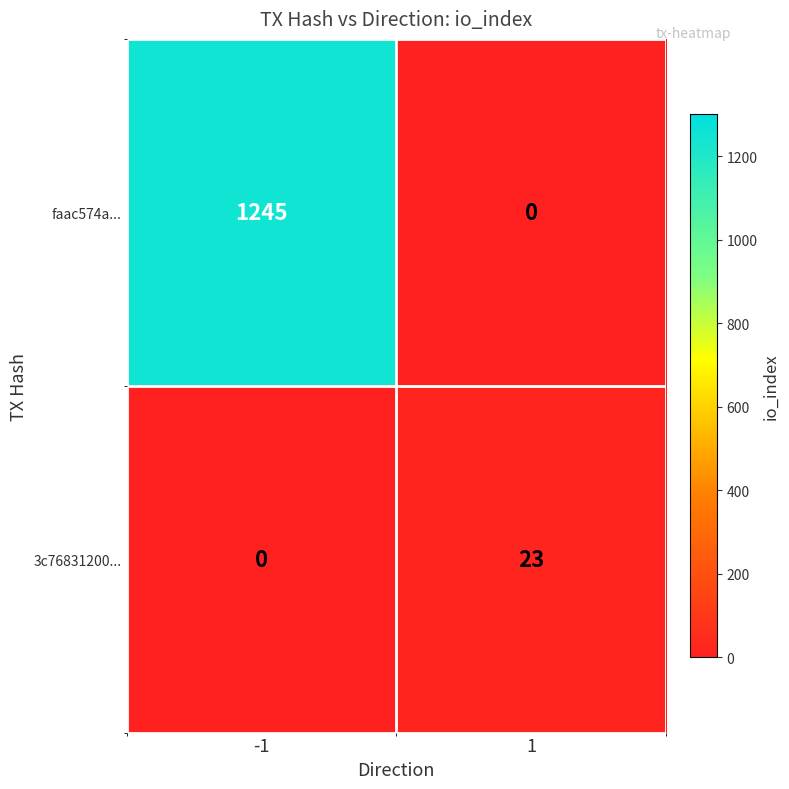

What is the total value across all series at -1?

1245